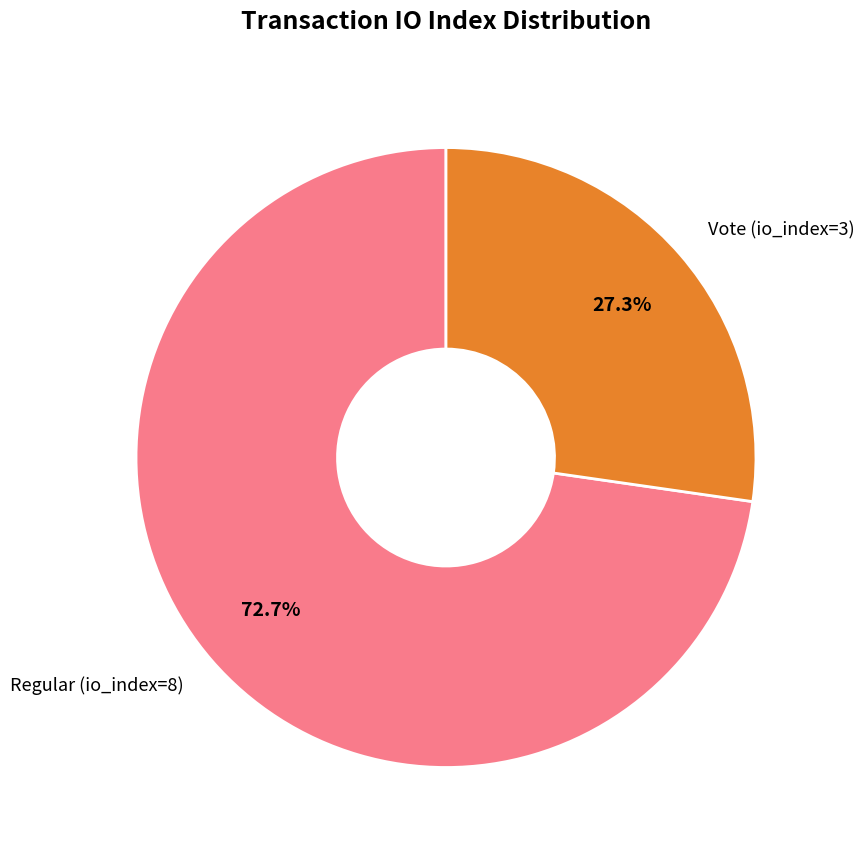

To the nearest percent, what is the combined percentage of Vote (io_index=3) and Regular (io_index=8)?

100%